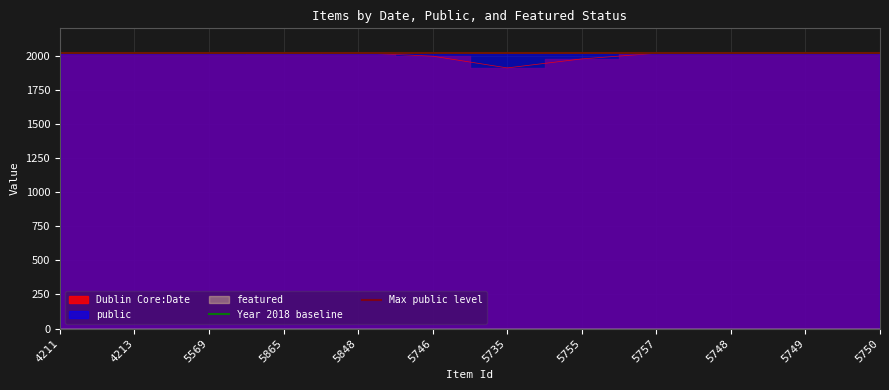

Between 4211 and 4213, which series saw the biggest shift?

Year 2018 baseline